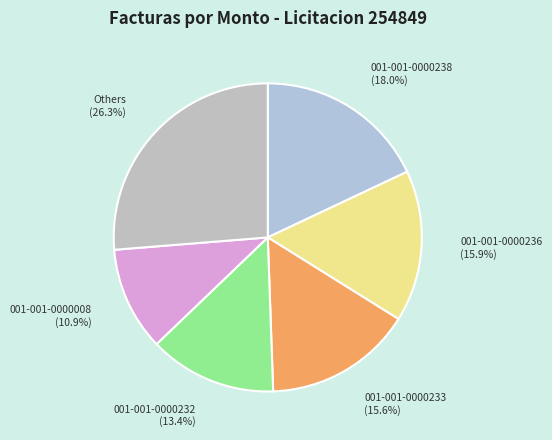

To the nearest percent, what is the difference between the largest and smallest slice percentages?

15%